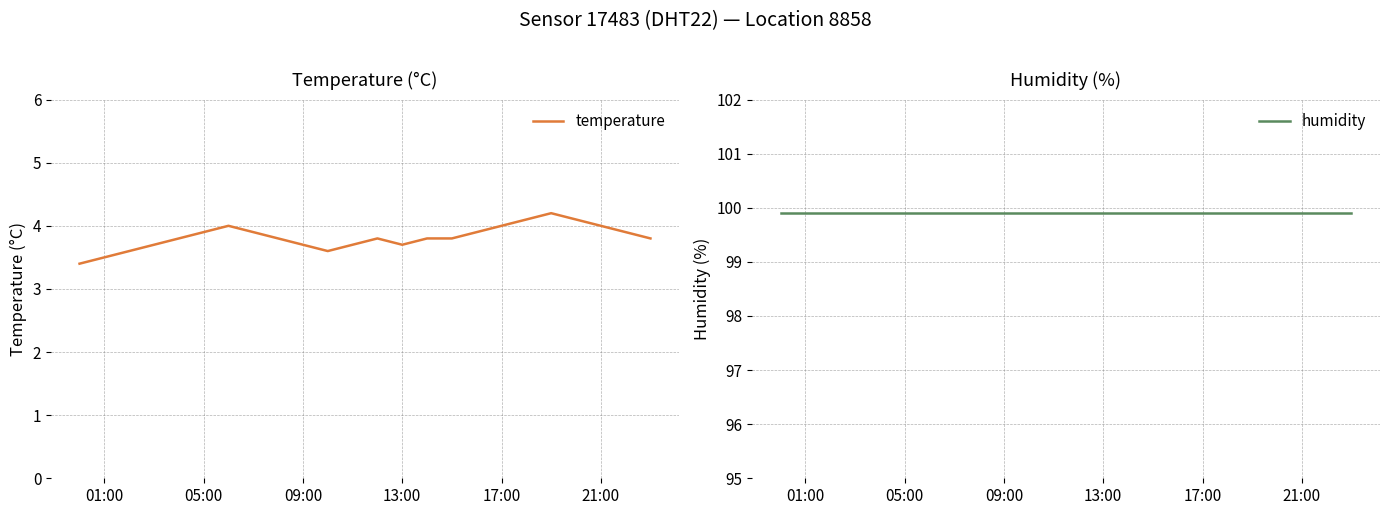

True or false: humidity and temperature cross at least once.

False